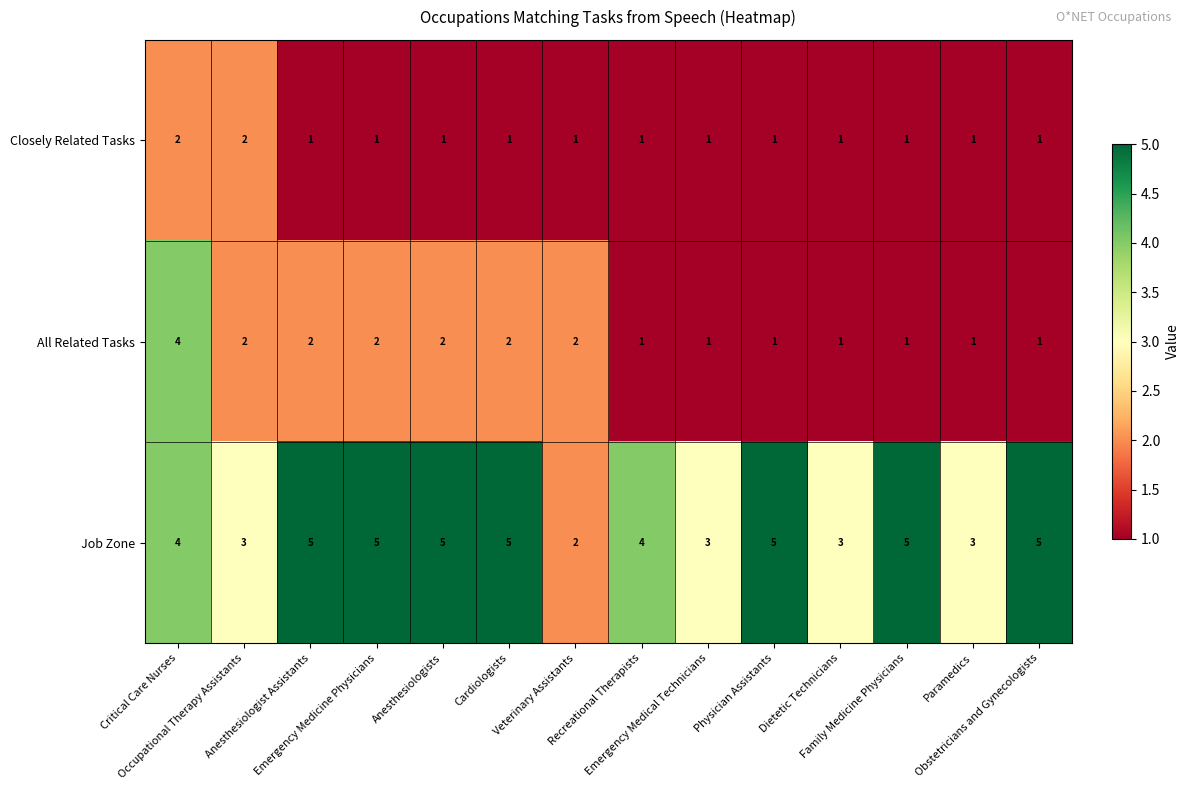

What is the difference between the maximum and minimum values in the Job Zone series?

3